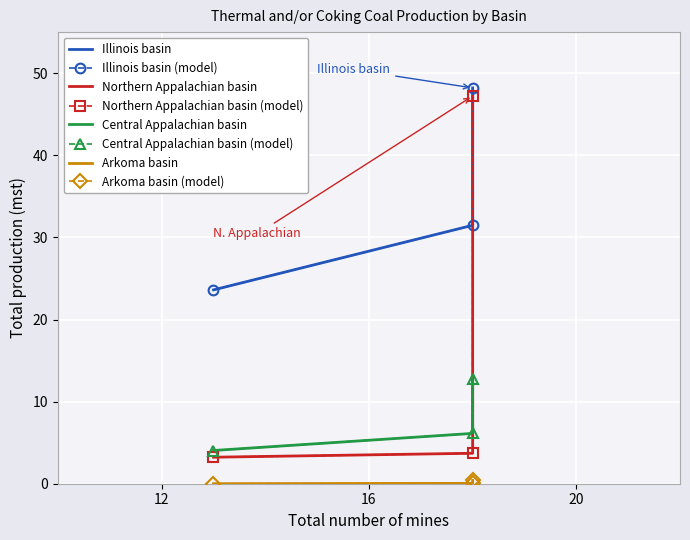

How many series are shown in this chart?

4